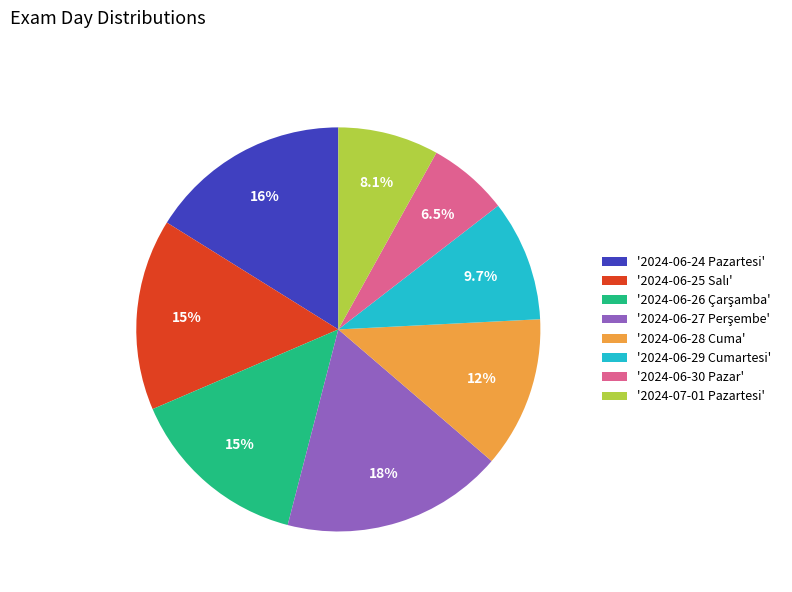

How many segments does this pie chart have?

8